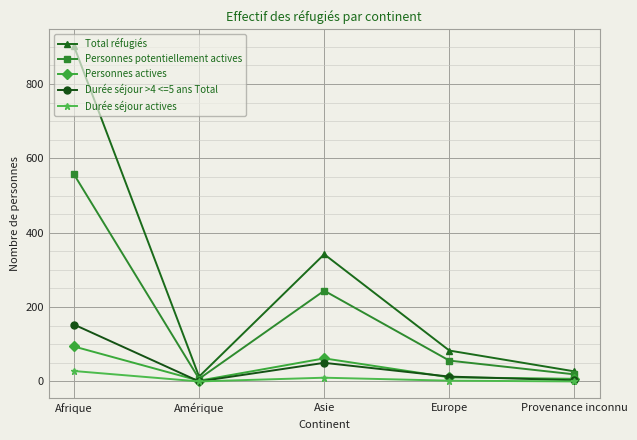

List the series in order of their peak value, lowest first.

Durée séjour actives, Personnes actives, Durée séjour >4 <=5 ans Total, Personnes potentiellement actives, Total réfugiés